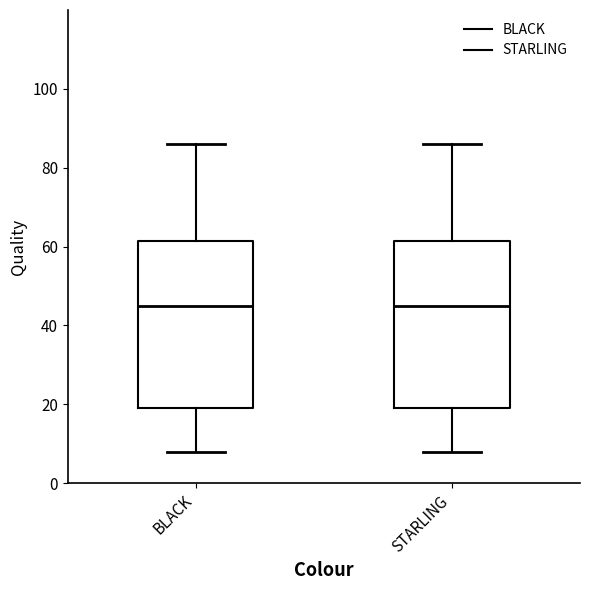

Reading left to right, read every box against the y-axis: the position of its median line, the range the box covers, and the ends of its whiskers. The values are not printed on the chart, so give them approximately, as read against the axis.

BLACK: median 46, box 20 to 62, whiskers 8 to 86
STARLING: median 46, box 20 to 62, whiskers 8 to 86